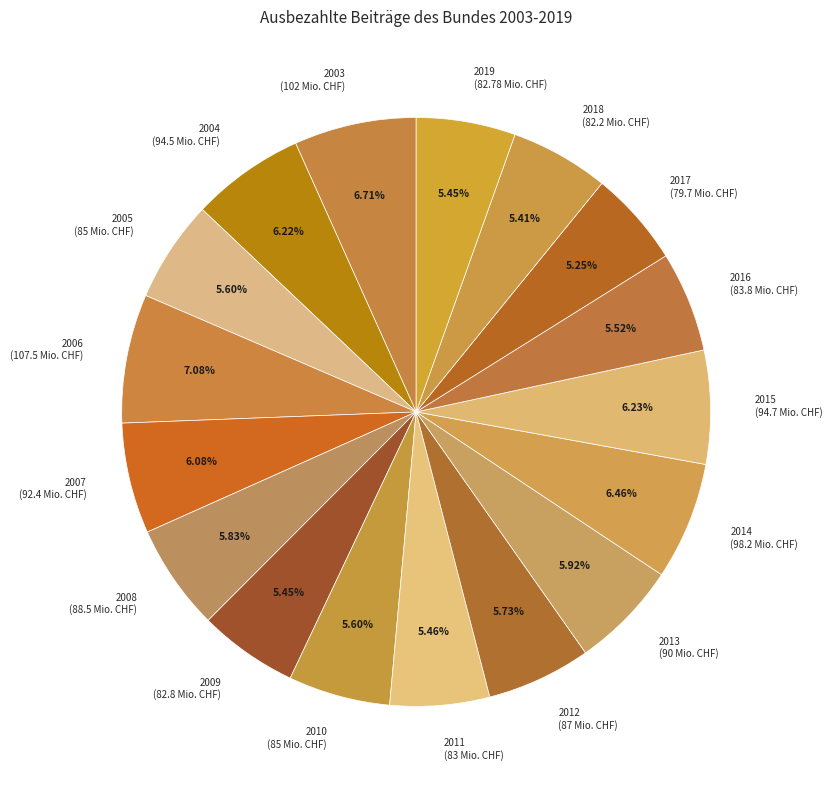

True or false: 2011 accounts for 5% of the total.

True